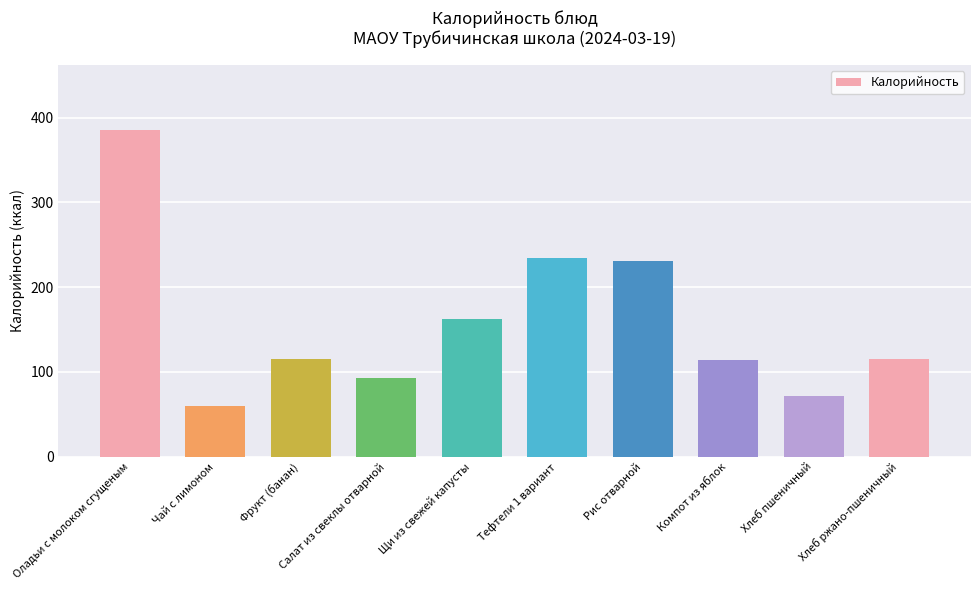

What is the label of the 2nd bar from the left?

Чай с лимоном